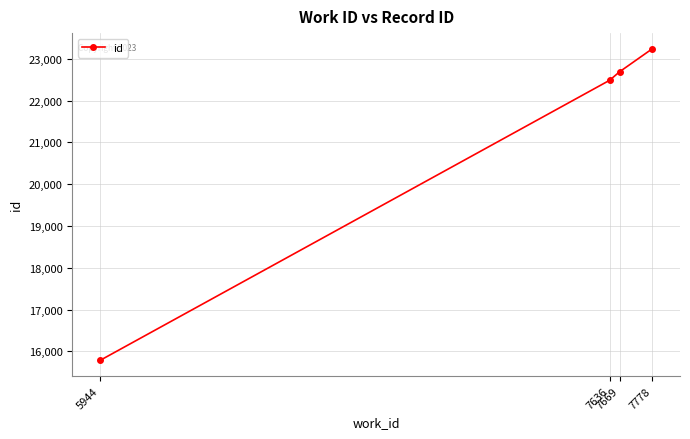

What is the difference between the values at 7636 and 5944?

6704